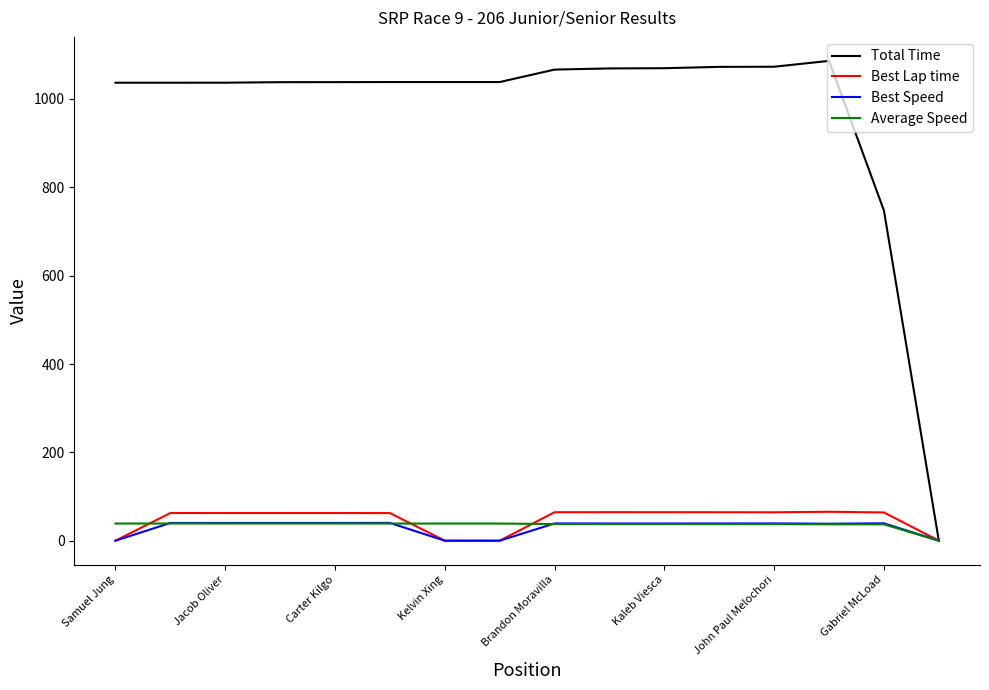

Which series has the largest total across all categories?

Total Time